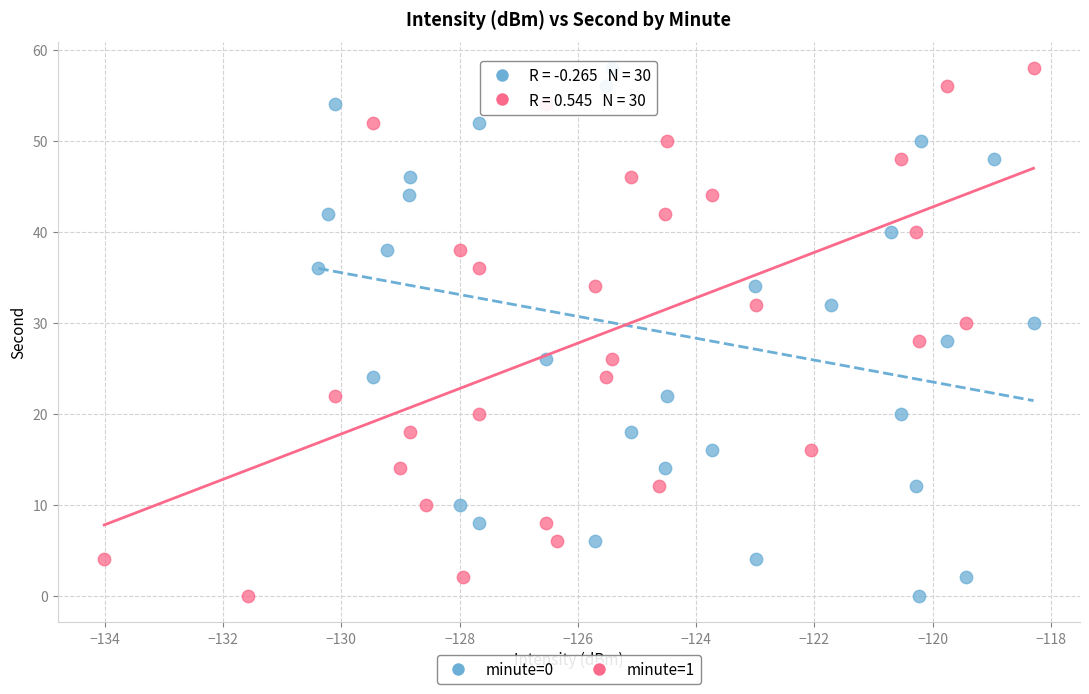

What are all the series names shown in the legend?

minute=0, minute=1